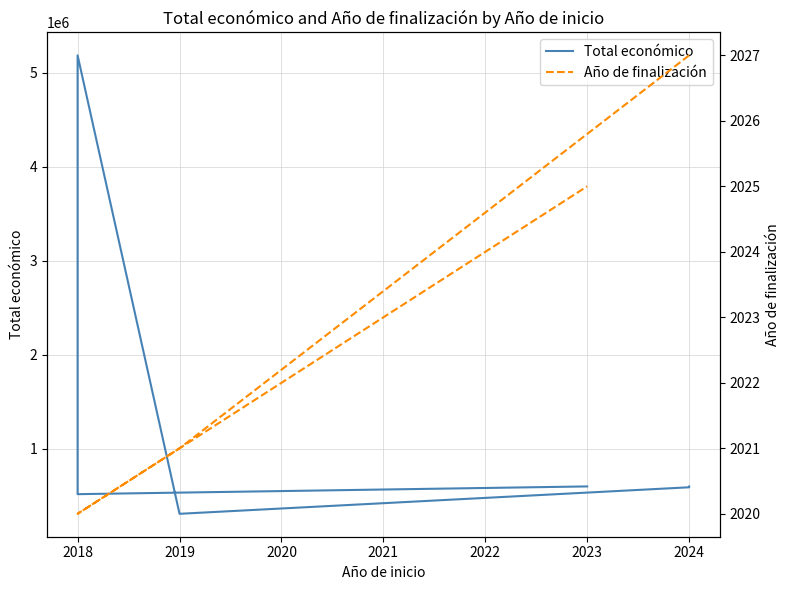

What are all the series names shown in the legend?

Total económico, Año de finalización